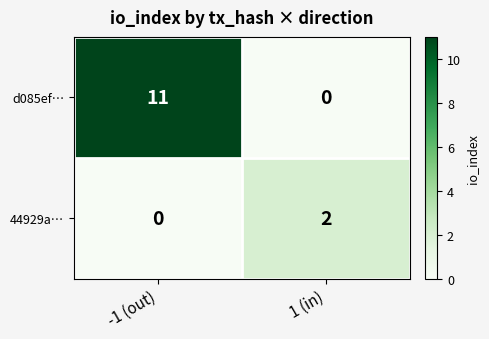

Which series has the widest spread of values?

d085ef…